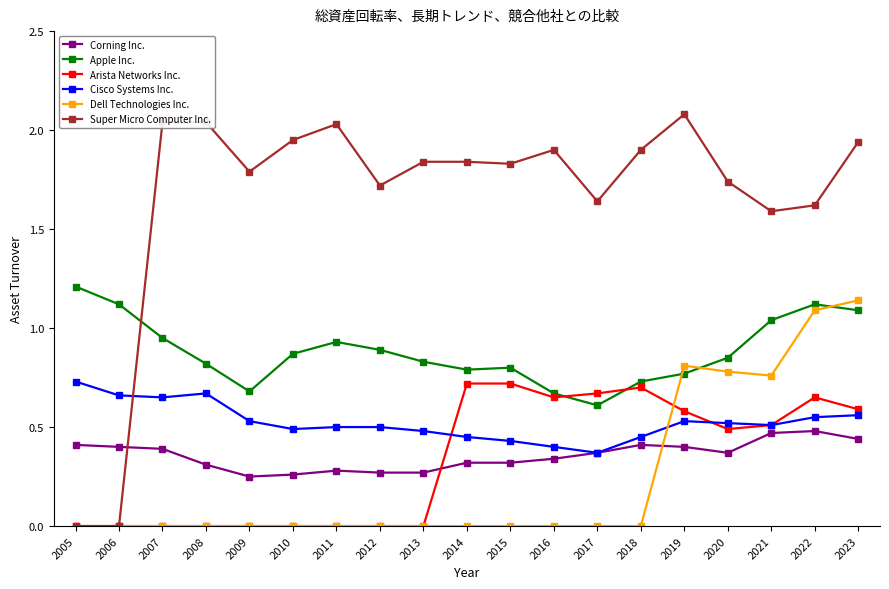

At how many categories does at least one series exceed 1?

19